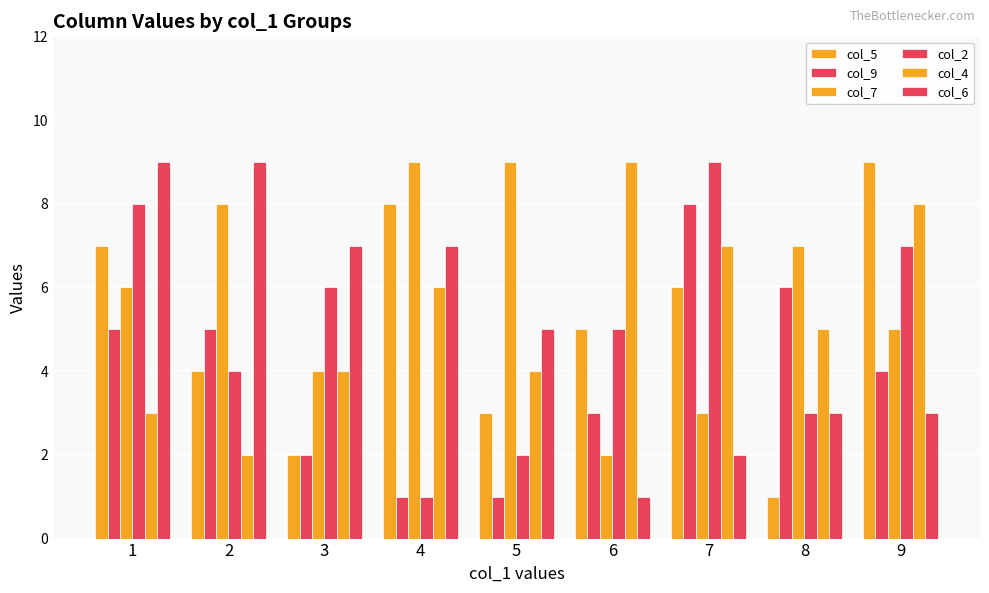

Which series has the largest total across all categories?

col_7